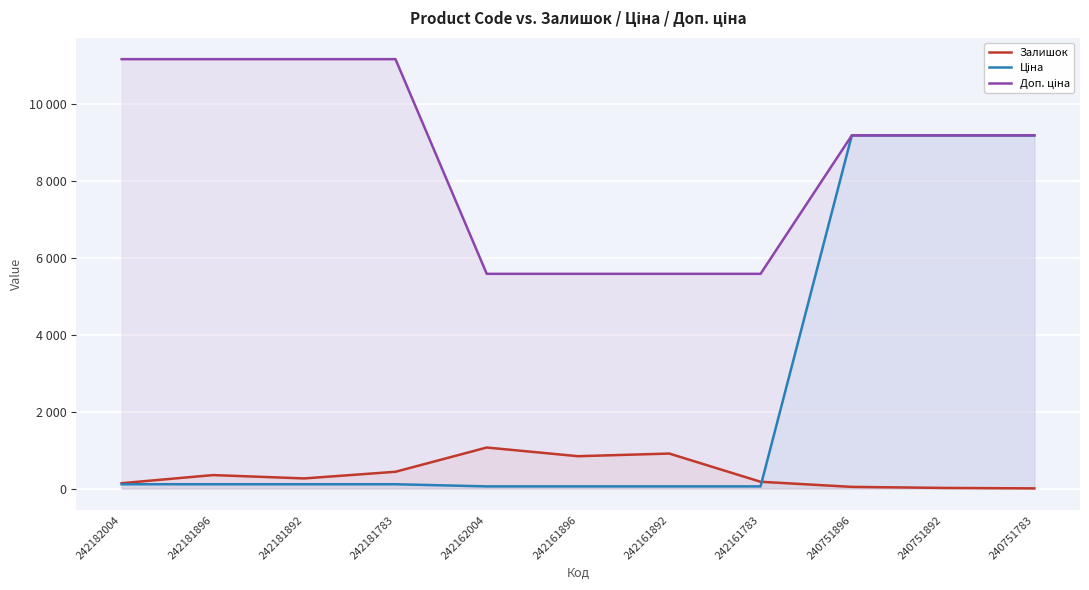

True or false: Ціна and Доп. ціна cross at least once.

False